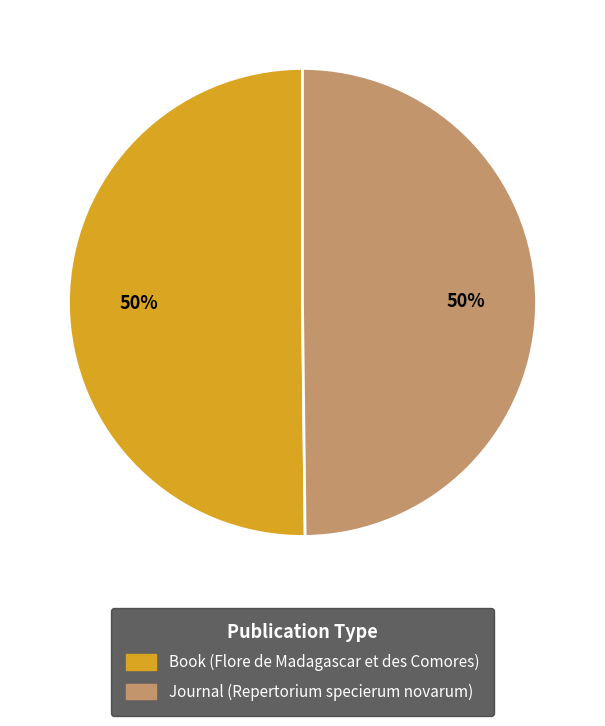

Is it true that Book (Flore de Madagascar et des Comores) is 50% of the pie?

True